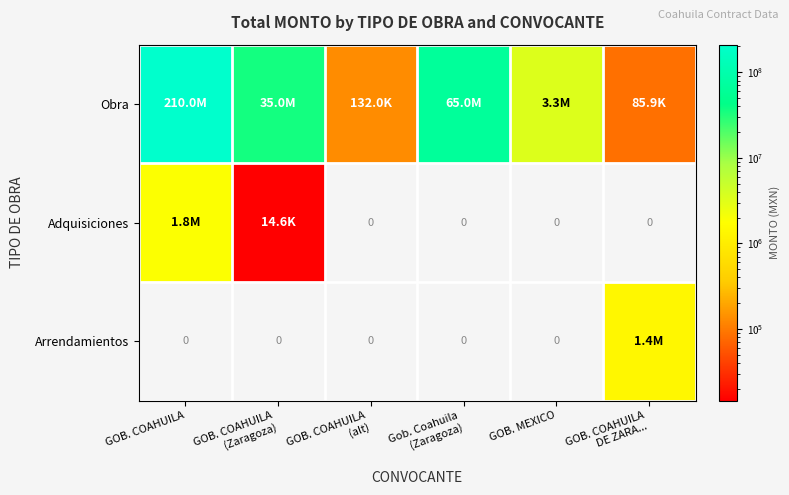

How many values in Arrendamientos are above zero?

1